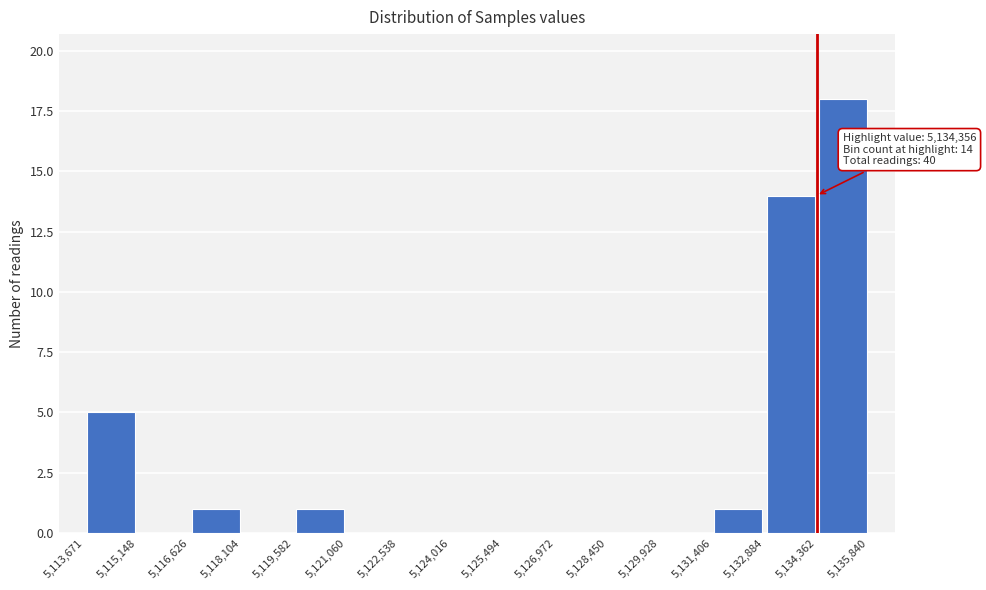

Which range on the x-axis has the tallest bar?

5,134,362 to 5,135,840